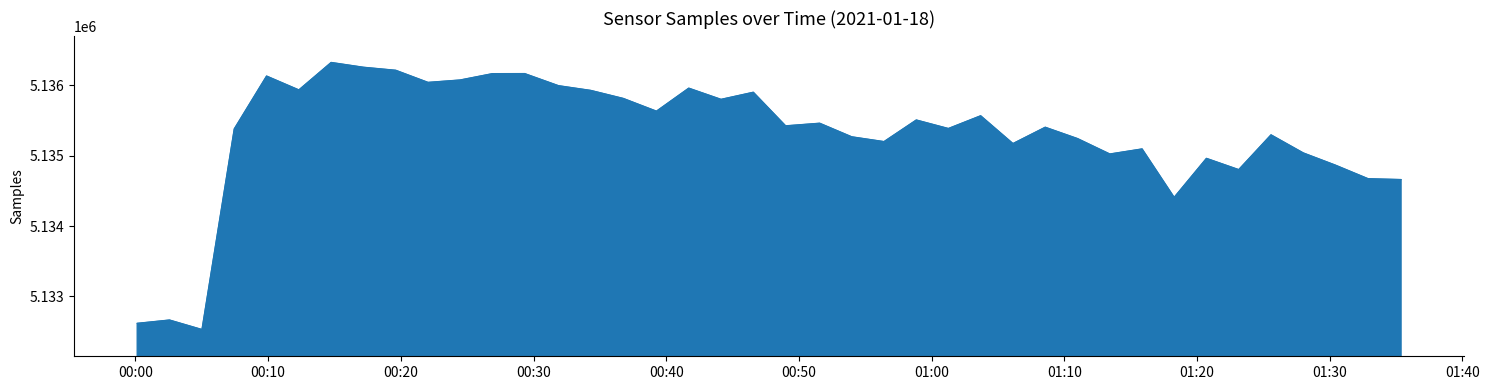

What is the difference between the maximum and minimum values?

3793